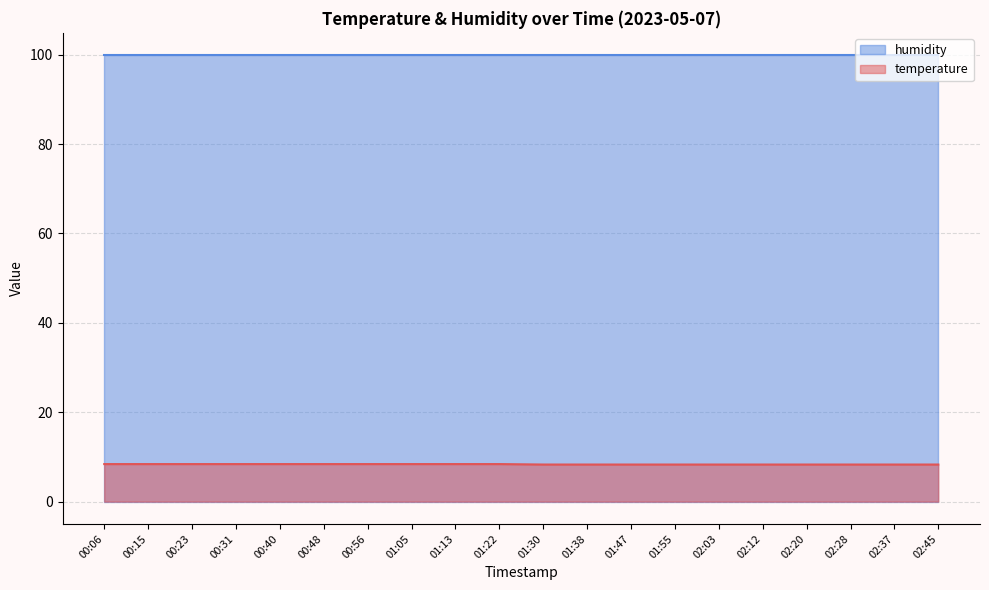

What is the sum of all values?

167.0